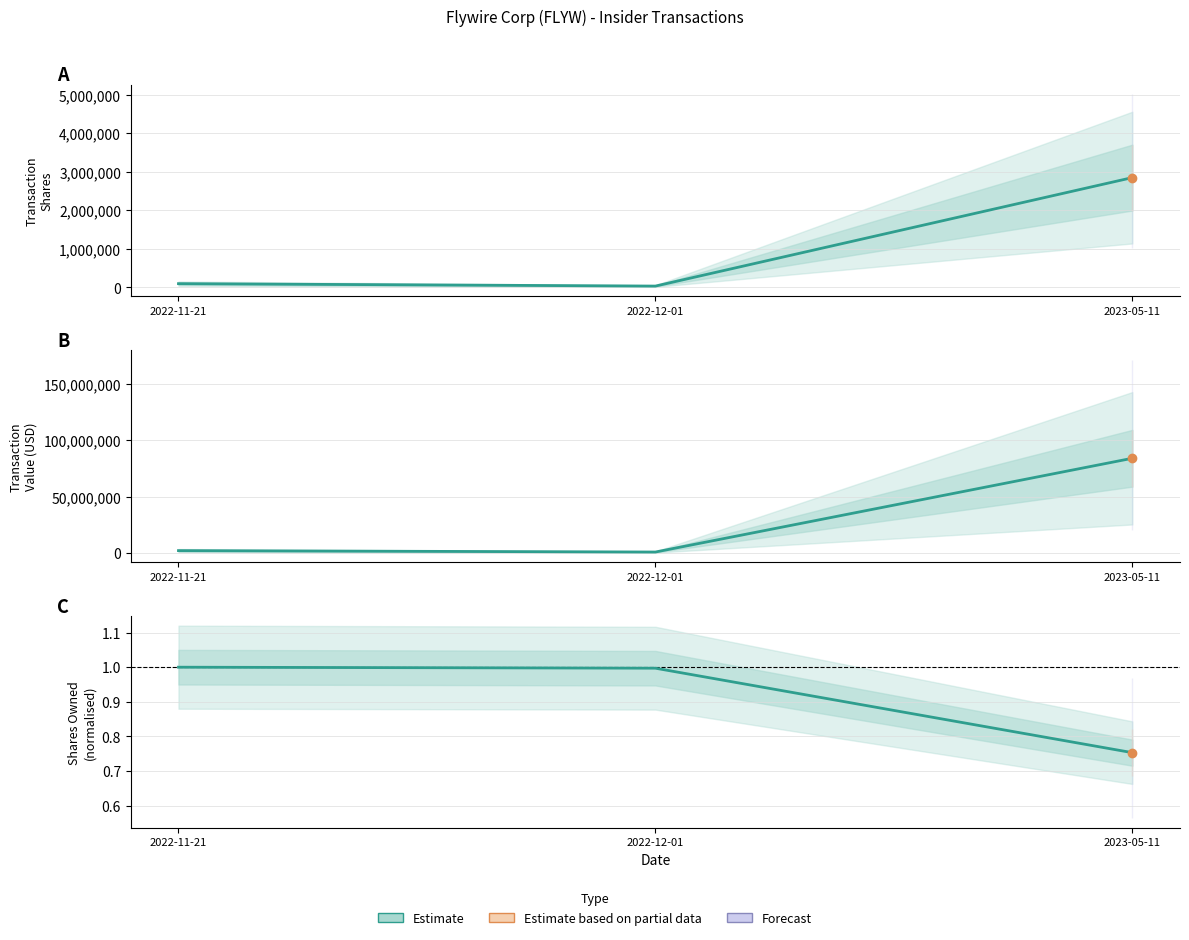

Where is the data nearest to the value 0?

2023-05-11